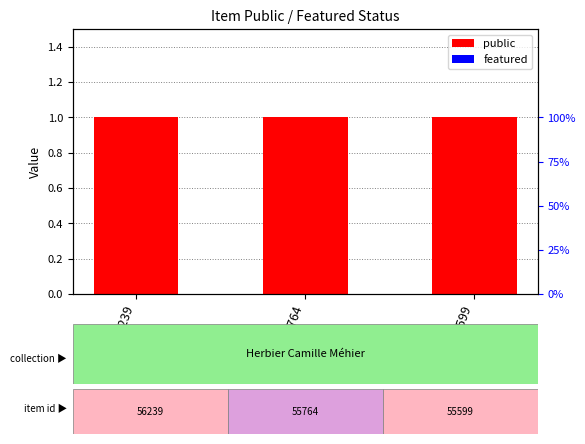

At which label is featured closest to 0?

56239